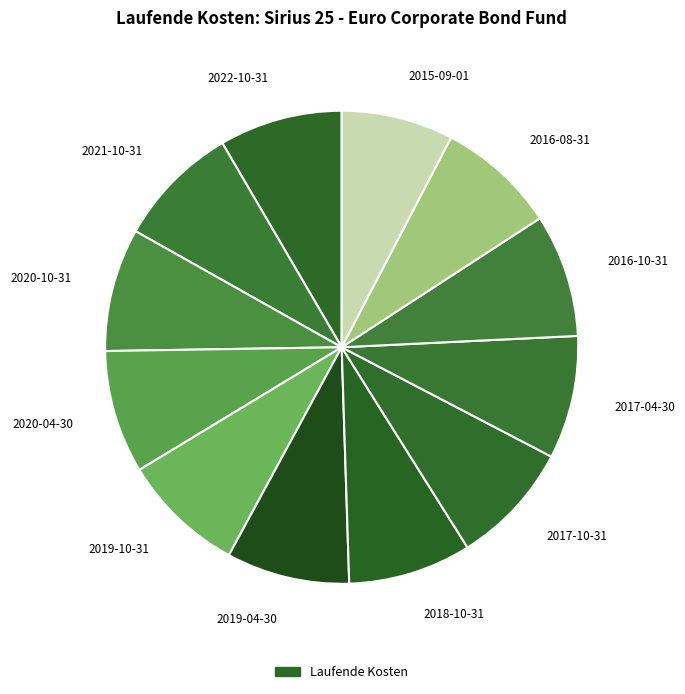

Which slice is the smallest?

2015-09-01